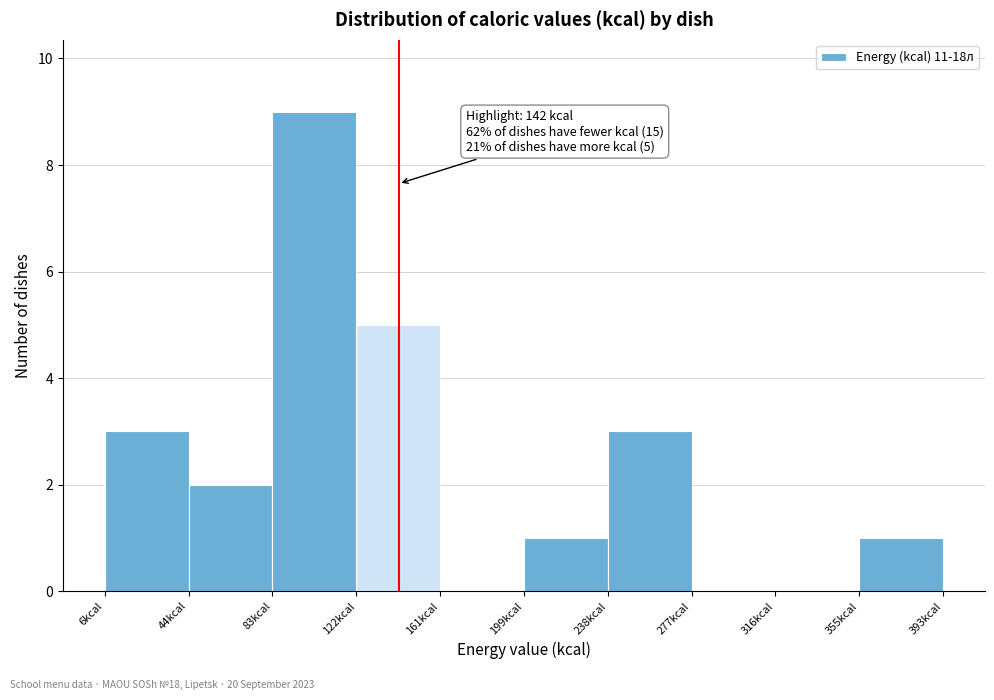

Which range on the x-axis has the tallest bar?

85 to 120